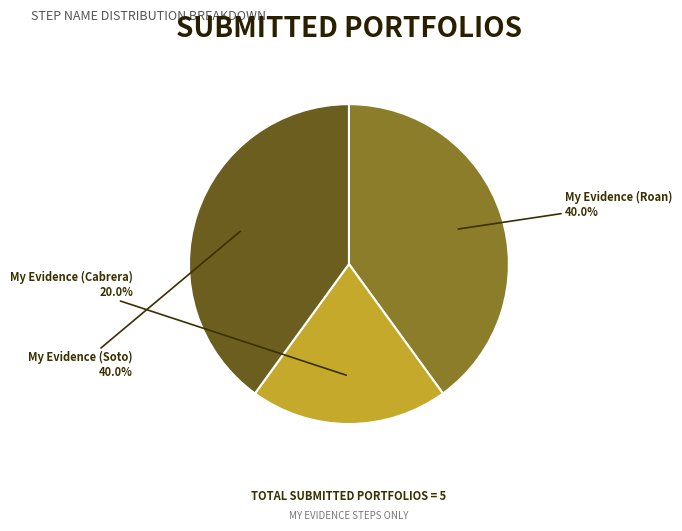

Approximately how many times larger is the value at My Evidence (Cabrera) compared to My Evidence (Soto)?

0.5